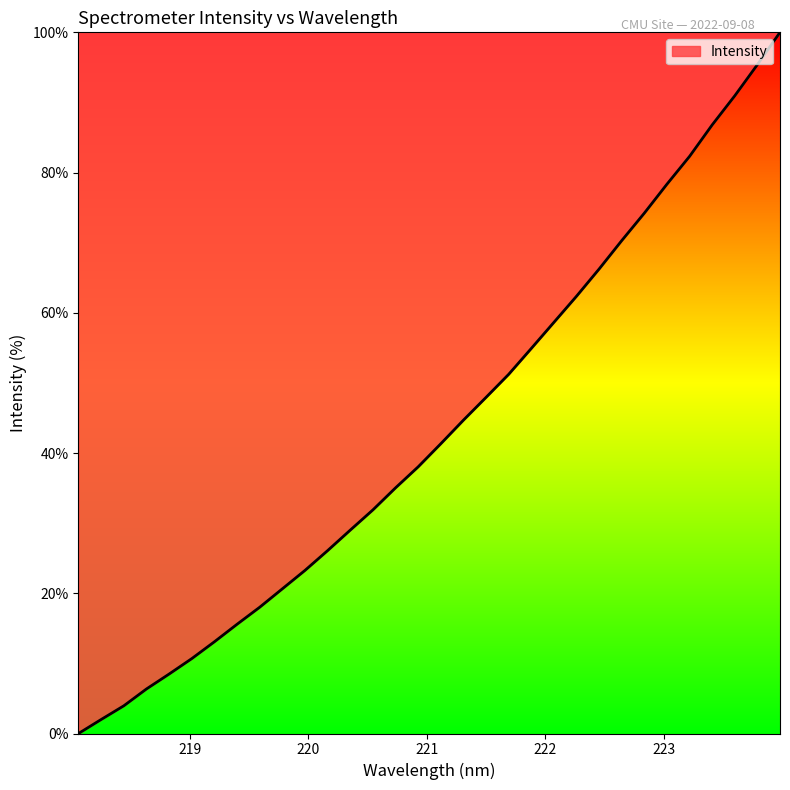

How many lines are shown in the chart?

1